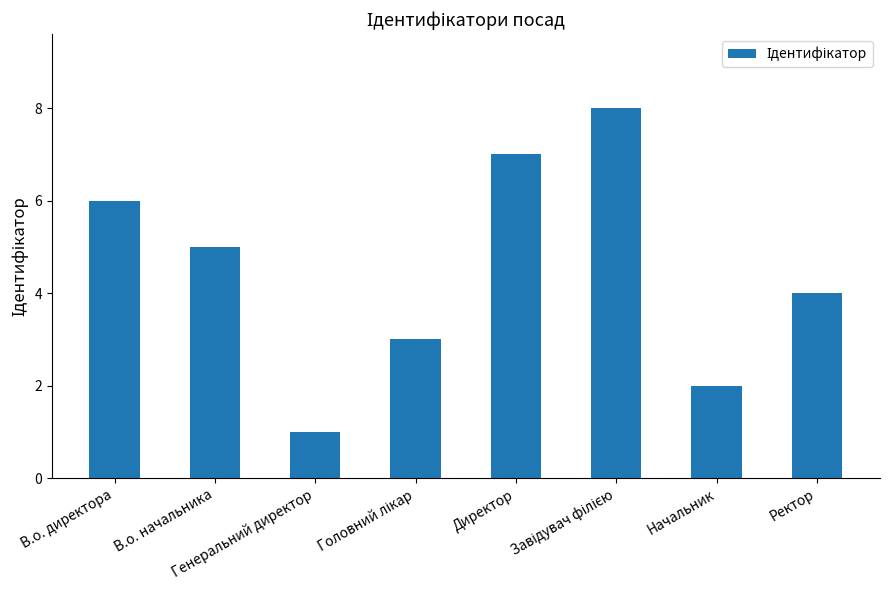

Where is the data nearest to the value 4?

Ректор